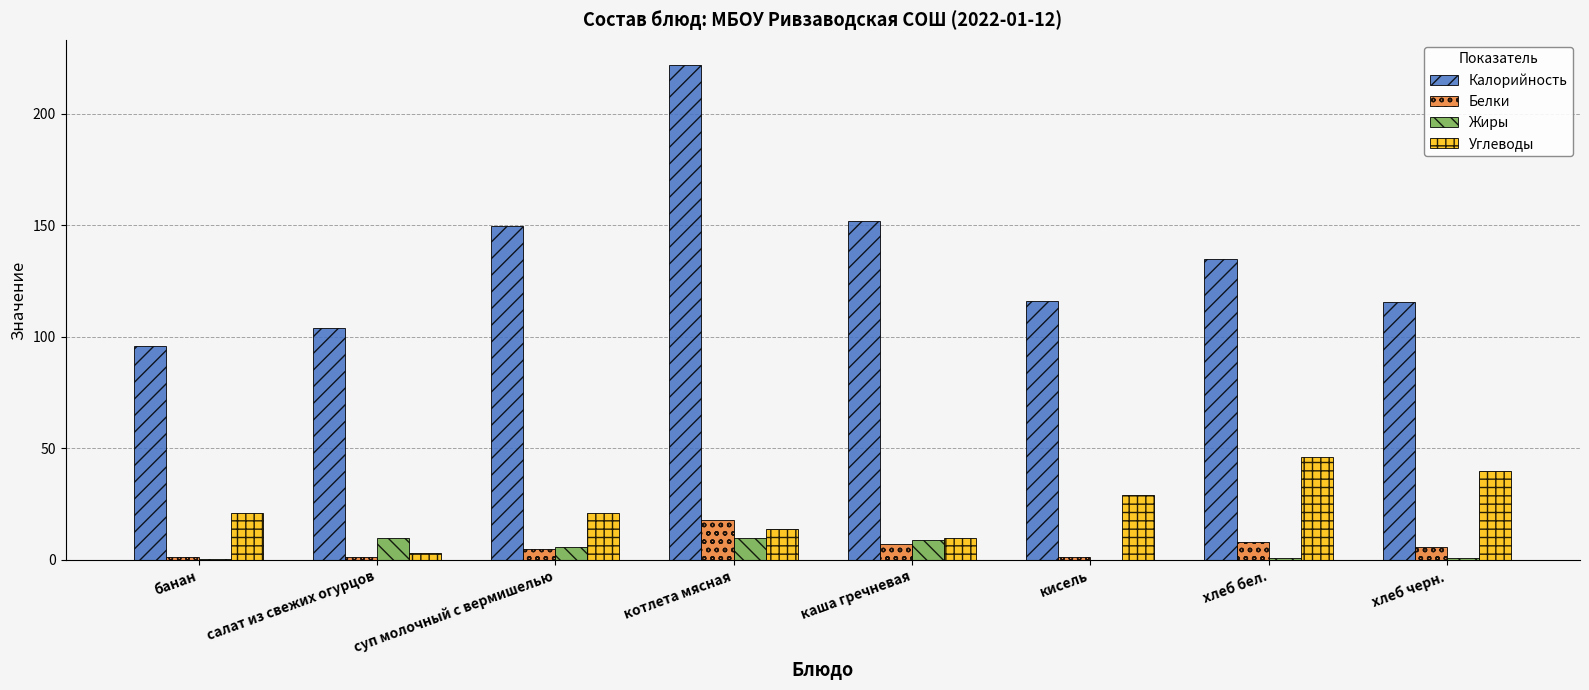

What is the average value of the Жиры series?

4.7